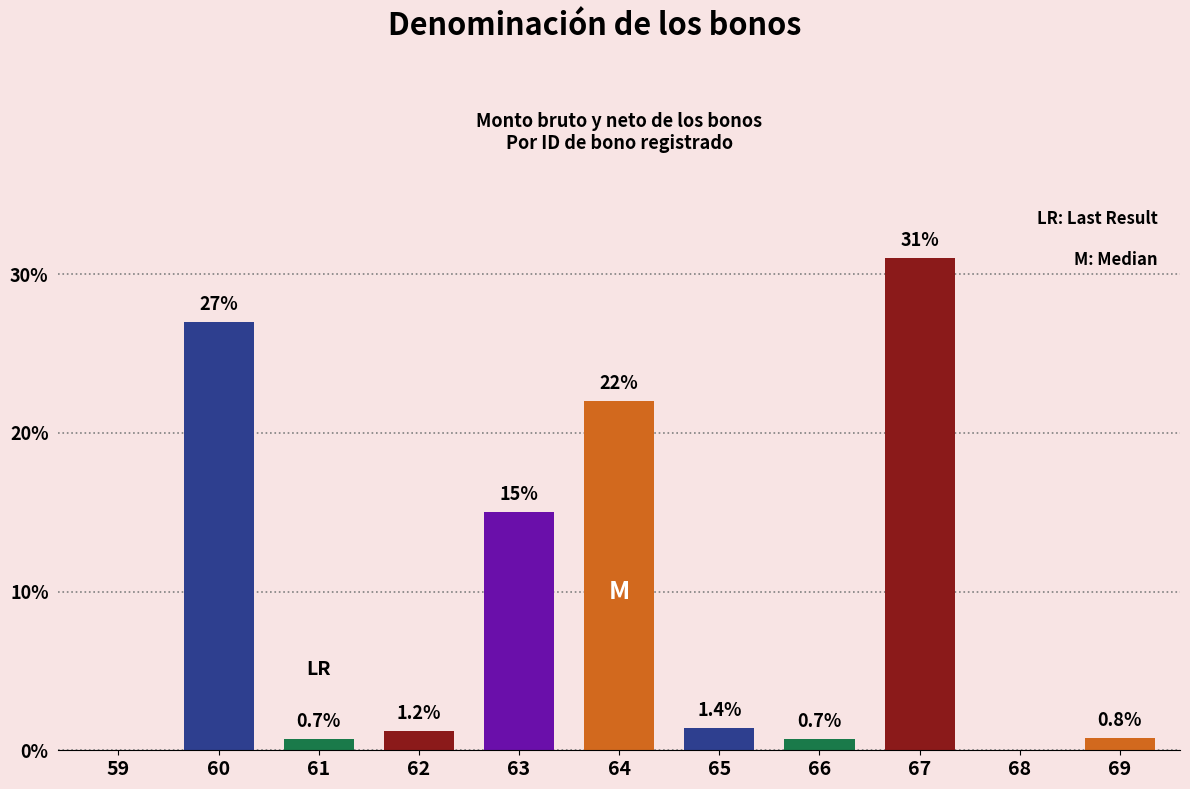

At which label does the data first exceed 1?

60